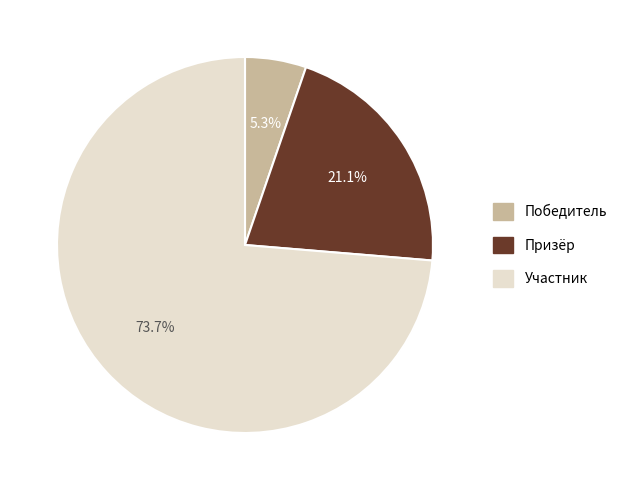

Is there any slice that represents more than half of the pie?

Yes